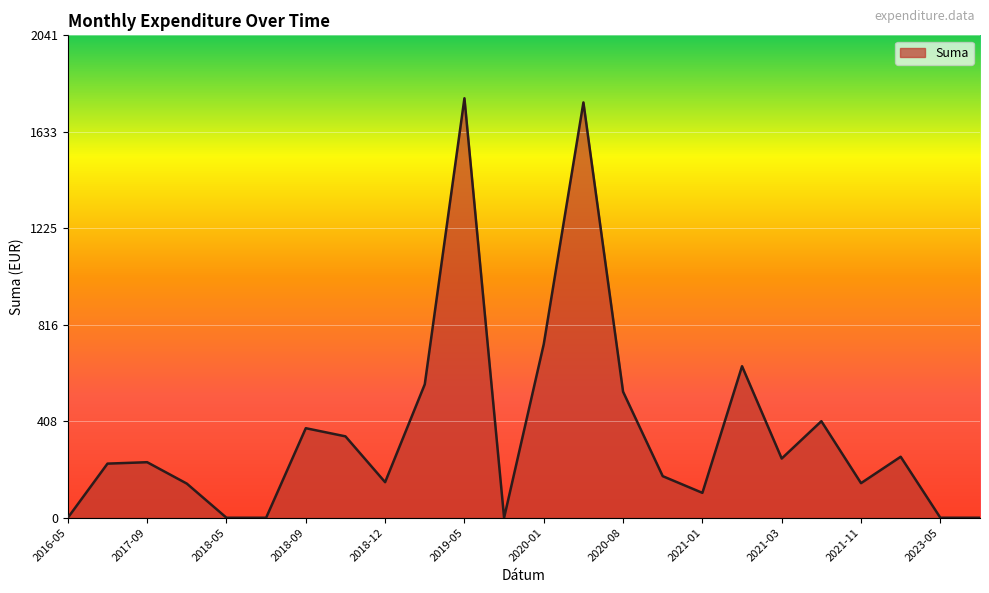

What is the maximum value shown in the chart?

1774.9